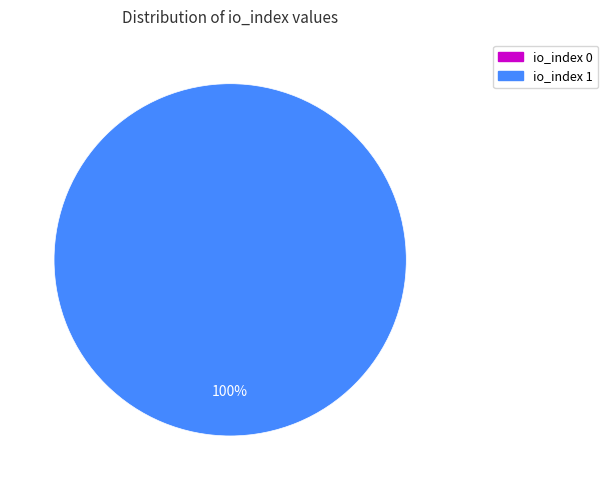

How much of the chart is everything except io_index 0?

100.0%